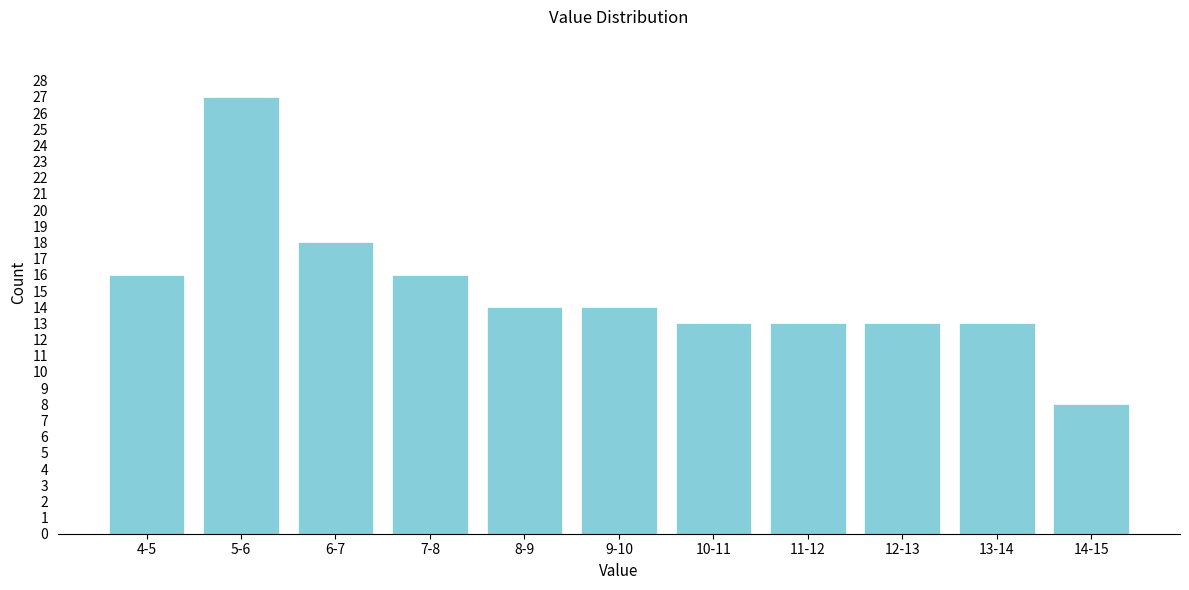

Reading left to right, transcribe all the data shown in this chart.

16	27	18	16	14	14	13	13	13	13	8